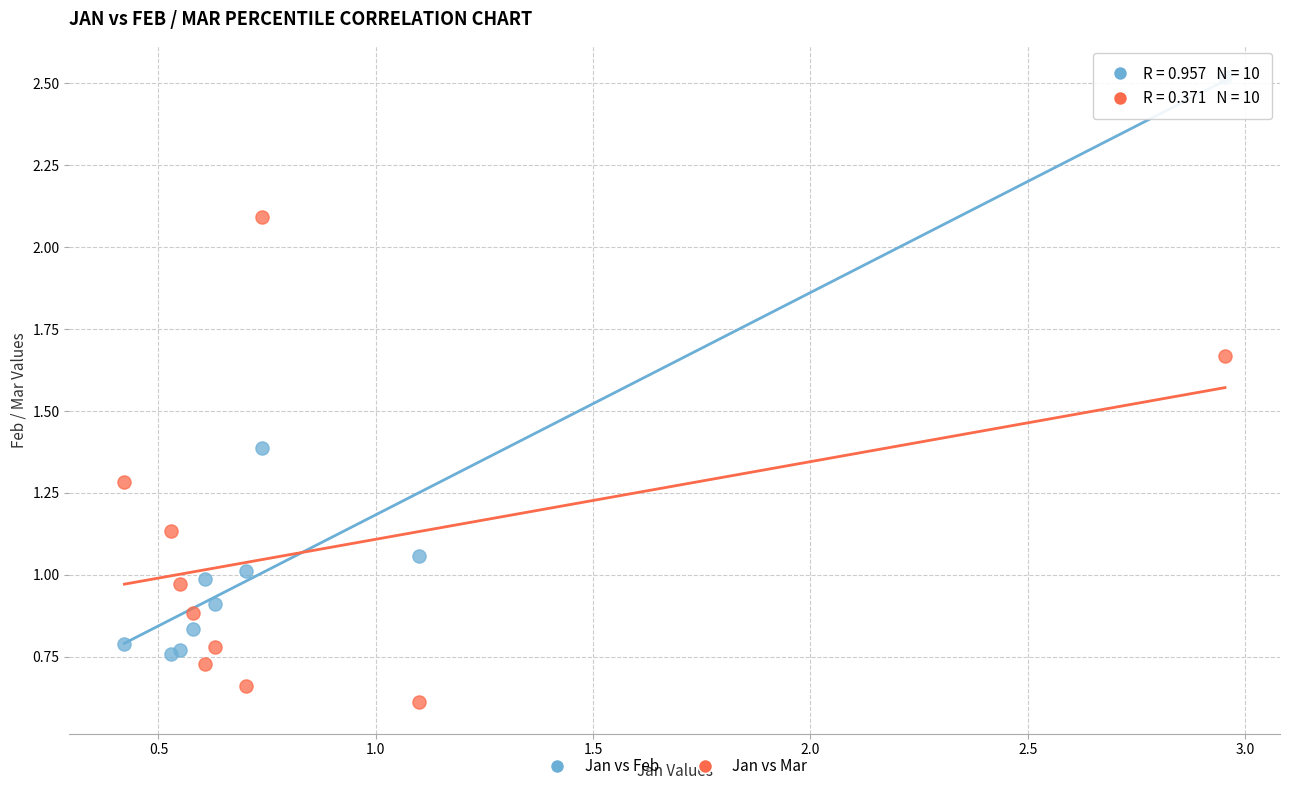

Which series reaches the minimum Y coordinate?

Jan vs Mar